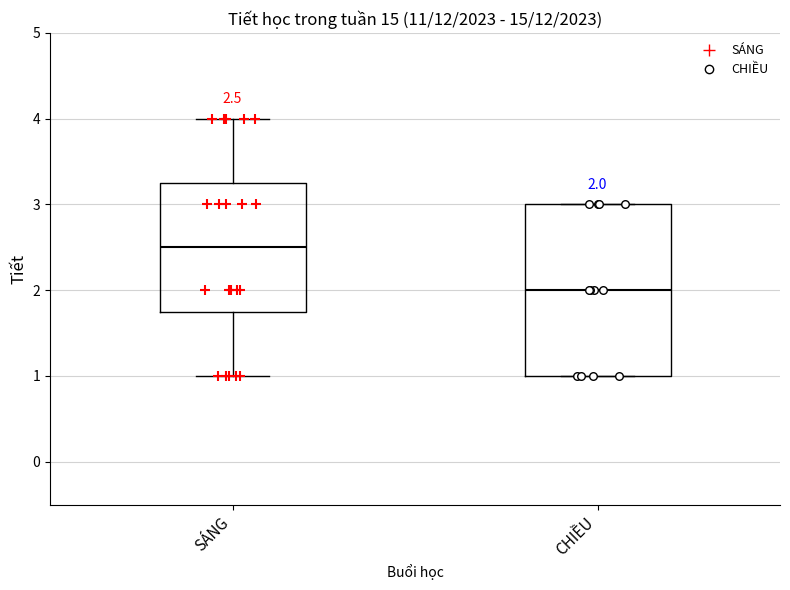

Which box is the tallest, from its lower edge to its upper edge?

CHIỀU